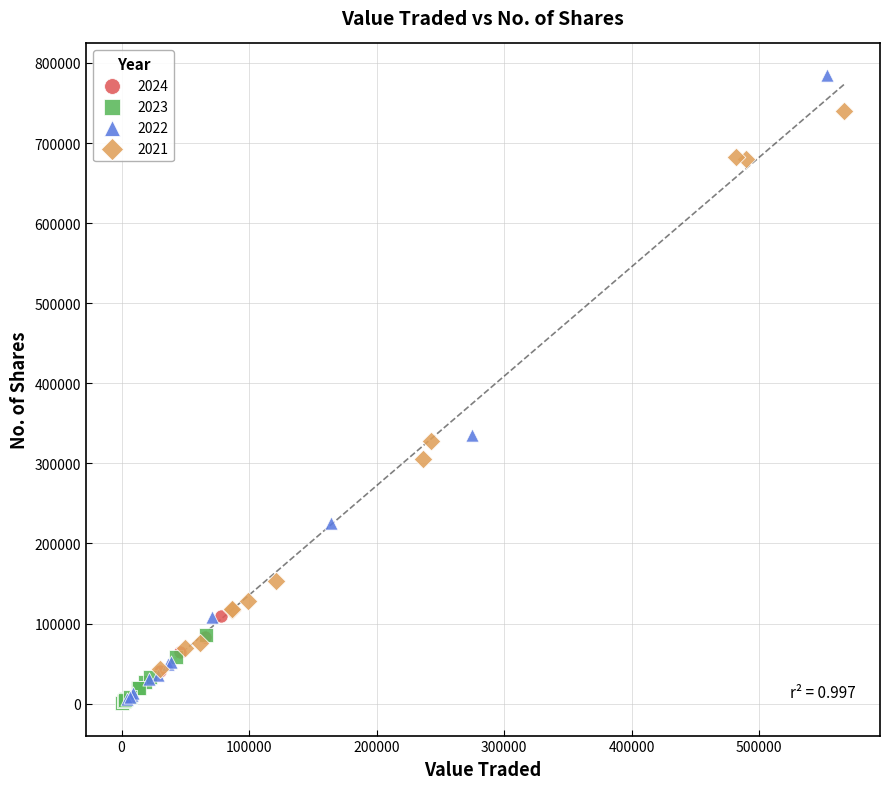

Which series contains the highest Y value?

2022